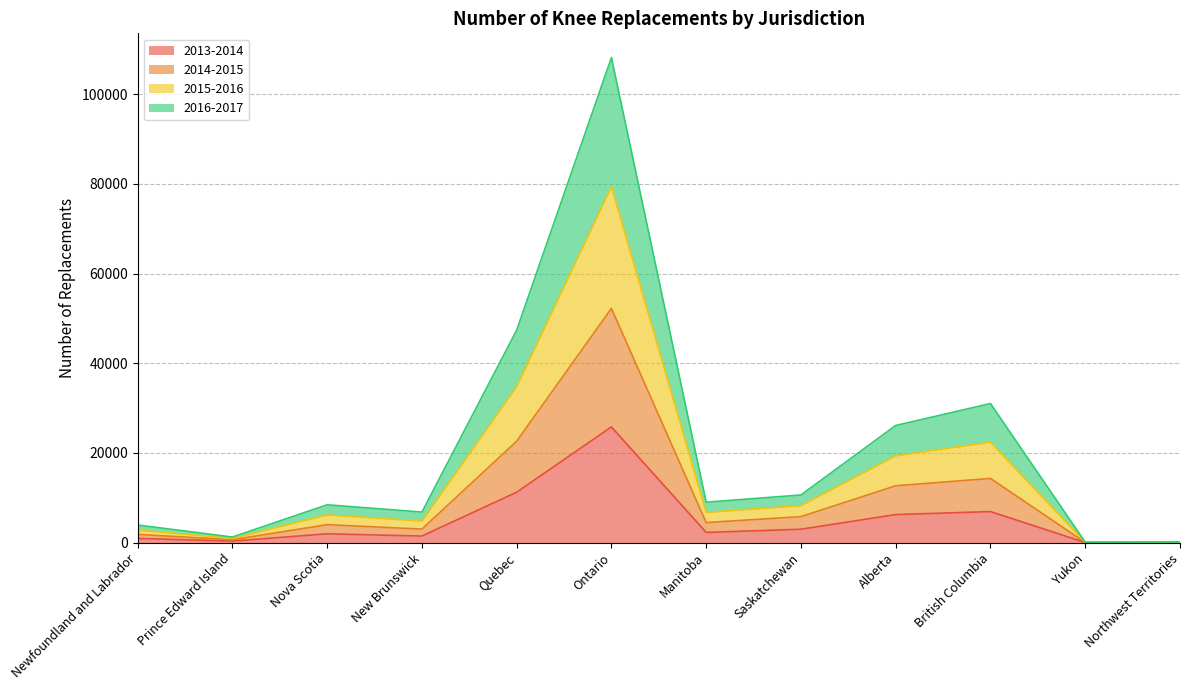

True or false: 2013-2014 has a value of 7261 at Quebec.

False